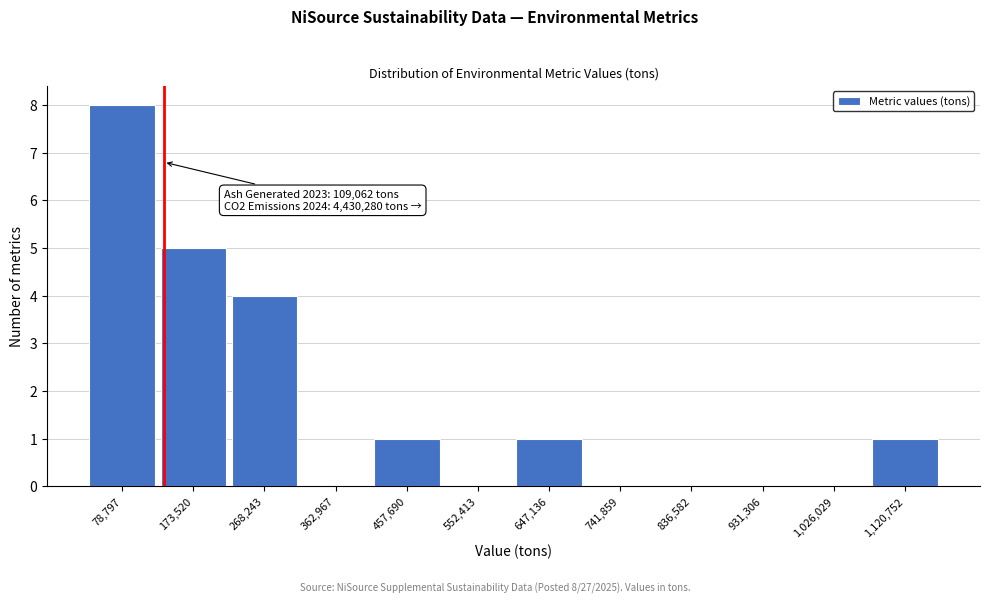

Which range on the x-axis has the tallest bar?

30000 to 130000